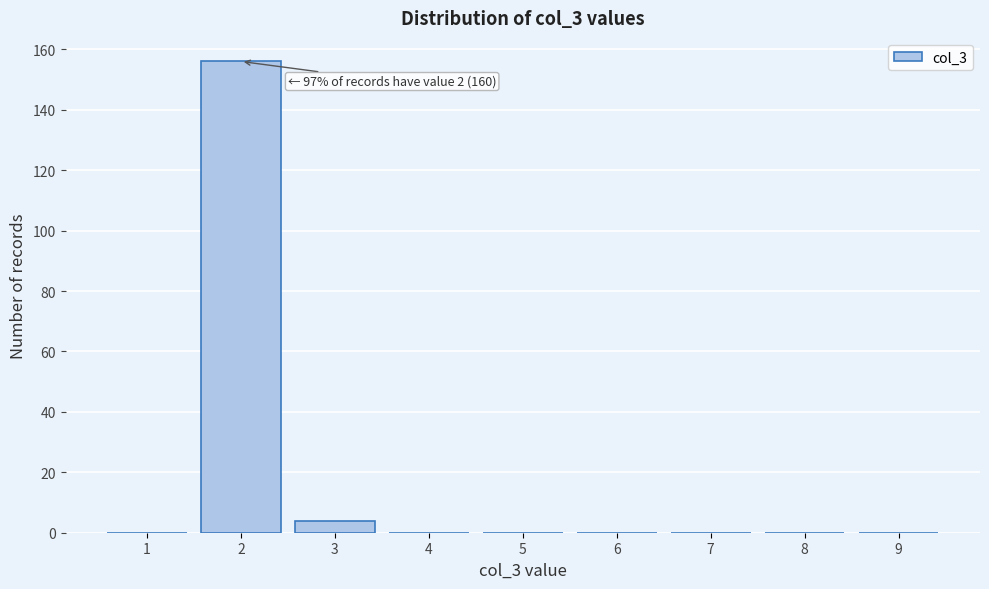

Reading left to right, list all the values displayed in this chart.

1=0	2=156	3=4	4=0	5=0	6=0	7=0	8=0	9=0